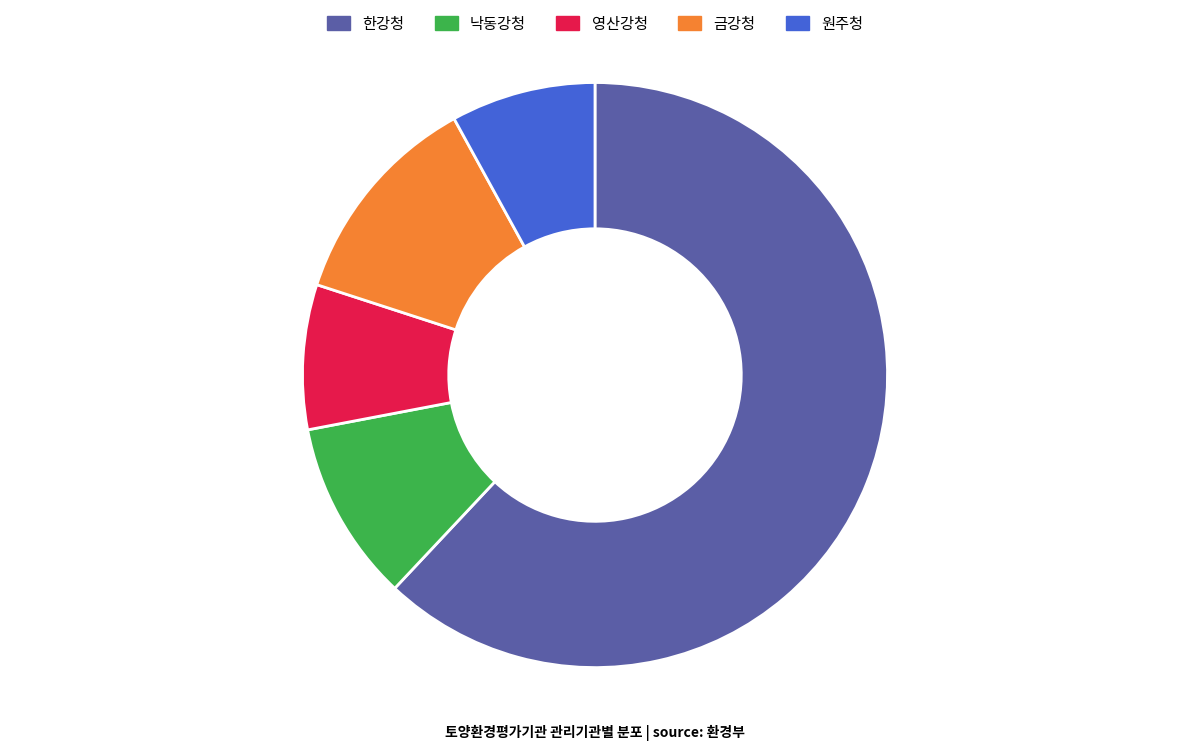

What is the largest slice in the pie chart?

한강청